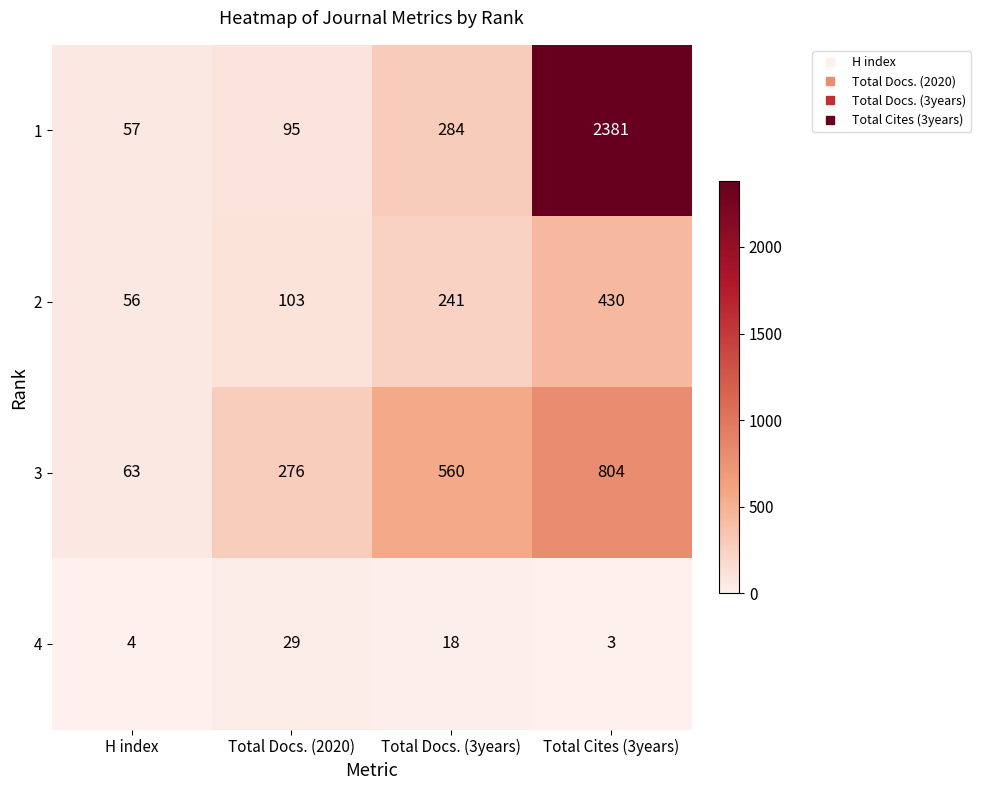

At which category is the sum across all series the highest?

Total Cites (3years)